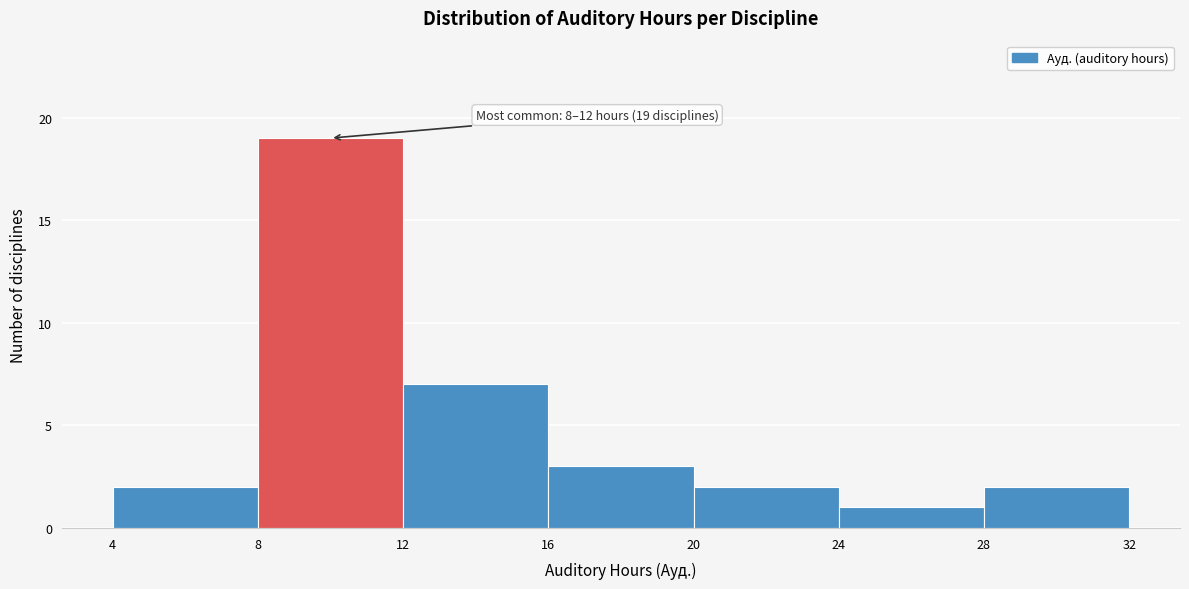

Over which range of the x-axis is the bar tallest?

8 to 12